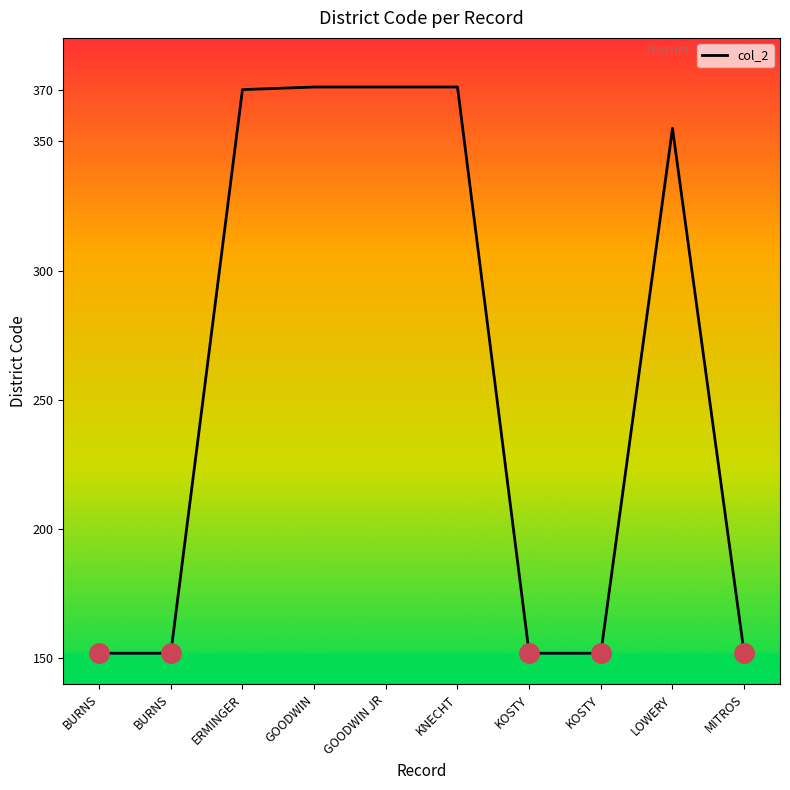

Rank the categories by value from lowest to highest.

BURNS, BURNS, KOSTY, KOSTY, MITROS, LOWERY, ERMINGER, GOODWIN, GOODWIN JR, KNECHT